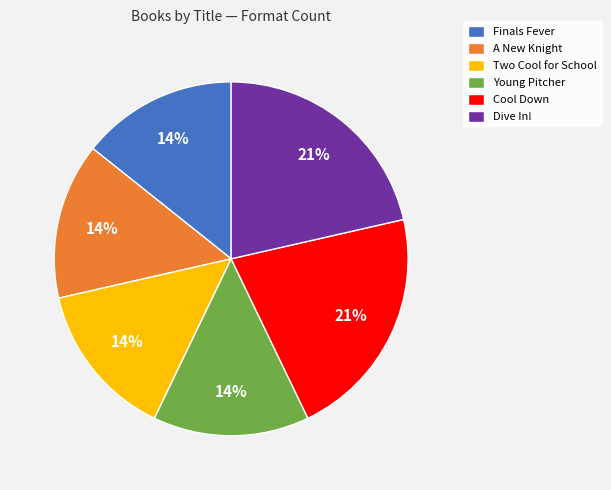

To the nearest percent, what is the average slice percentage?

17%